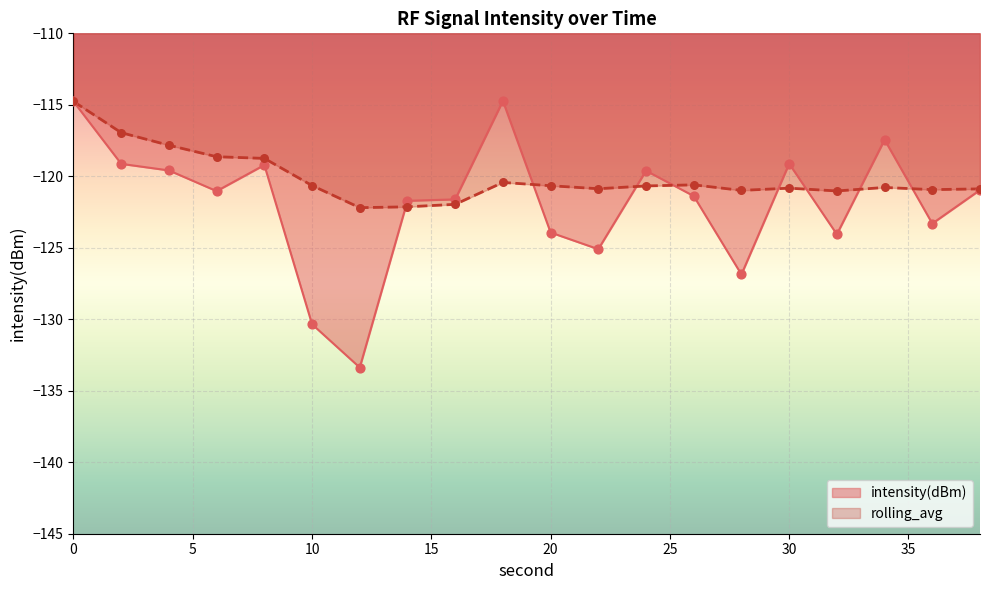

Which series has the largest total across all categories?

rolling_avg